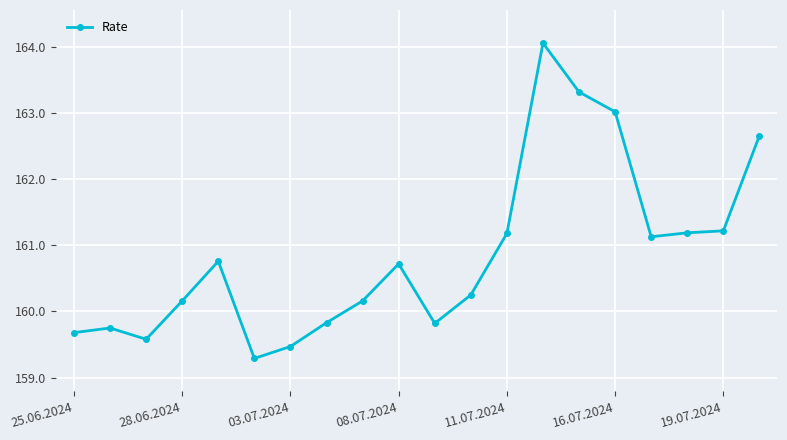

What is the difference between the second highest and minimum values?

4.0